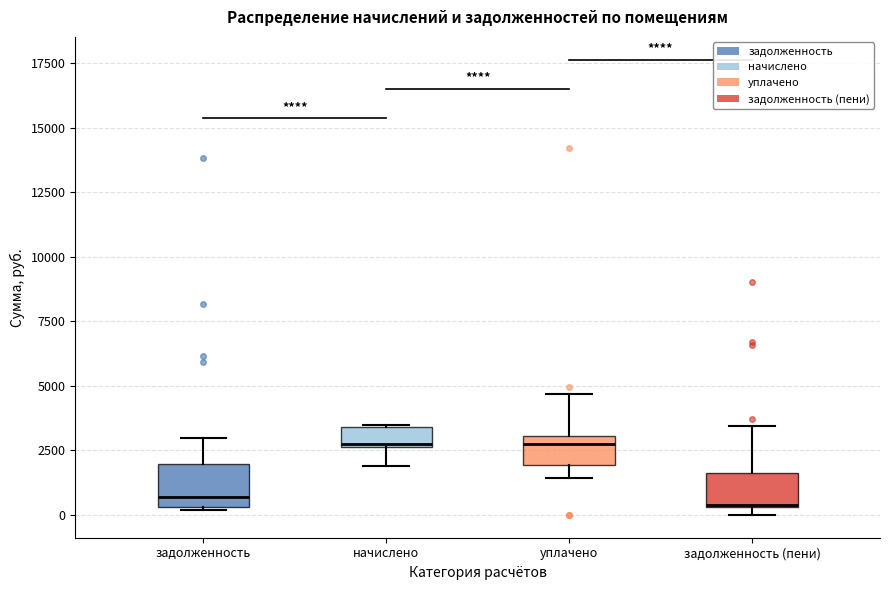

Reading left to right, read every box against the y-axis: the position of its median line, the range the box covers, and the ends of its whiskers. The values are not printed on the chart, so give them approximately, as read against the axis.

задолженность: median 500 (just above the box's lower edge), box 500 to 2000, whiskers 0 to 3000
начислено: median 3000, box 2500 to 3500, whiskers 2000 to 3500
уплачено: median 3000 (just below the box's upper edge), box 2000 to 3000, whiskers 1500 to 4500
задолженность (пени): median 500, box 500 to 1500, whiskers 0 to 3500